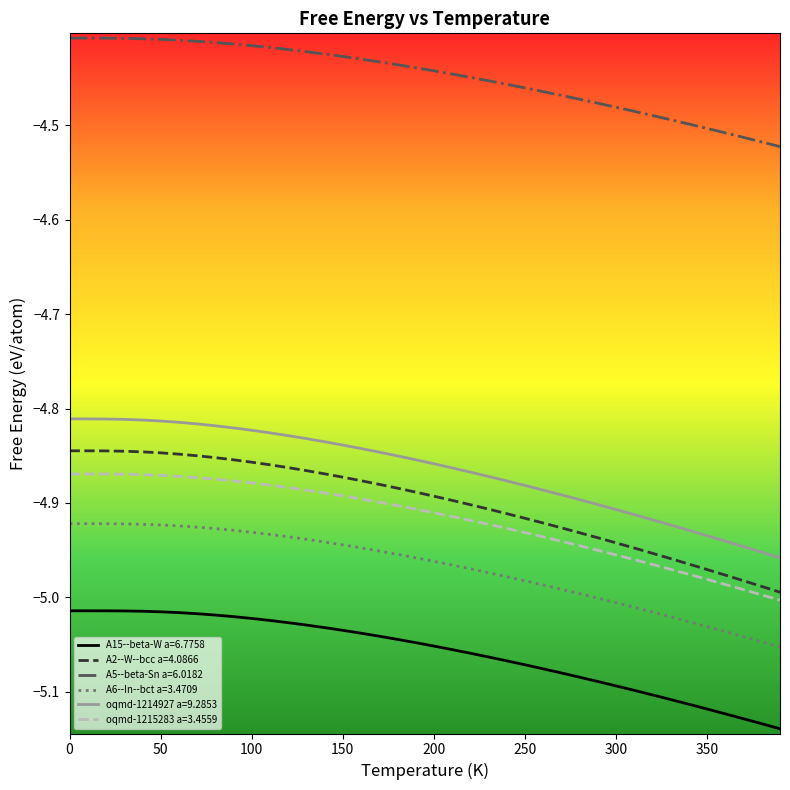

True or false: oqmd-1214927 a=9.2853 and A15--beta-W a=6.7758 cross at least once.

False